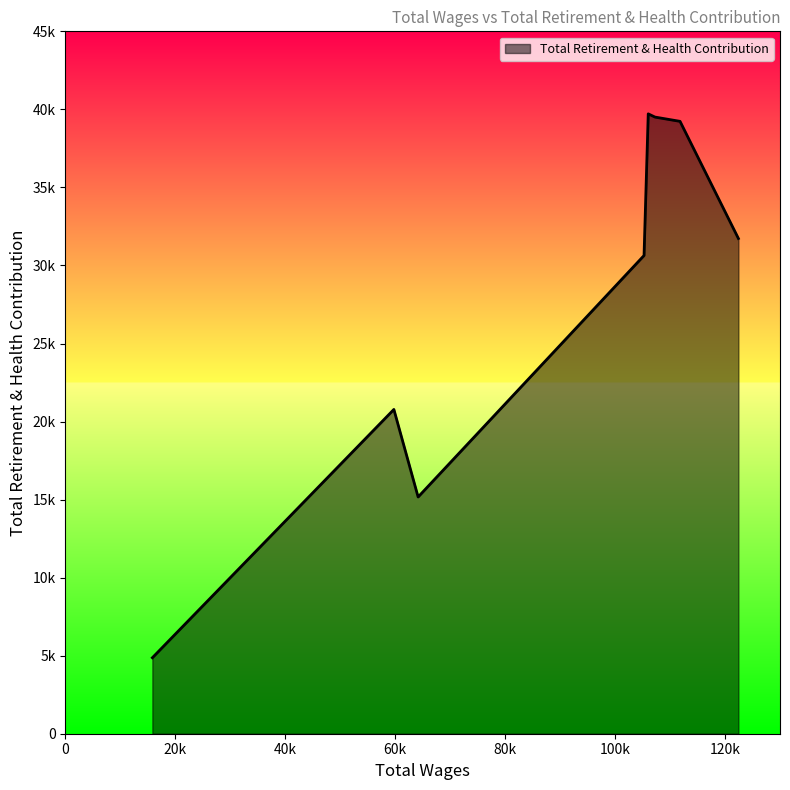

True or false: the data has more than 2 interior local peaks.

False